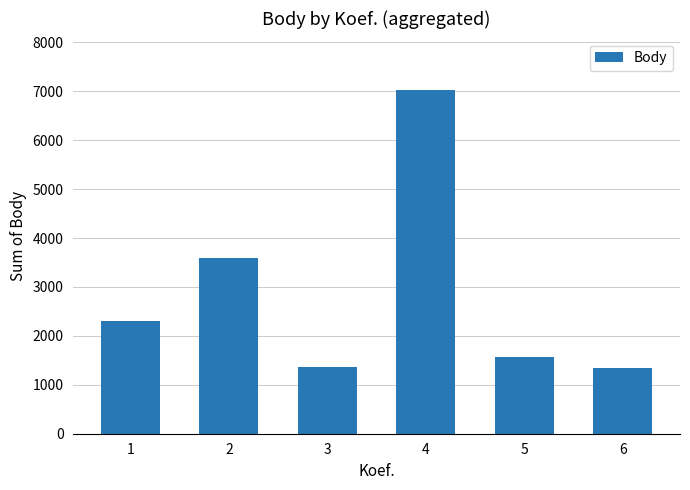

What is the maximum value shown in the chart?

7023